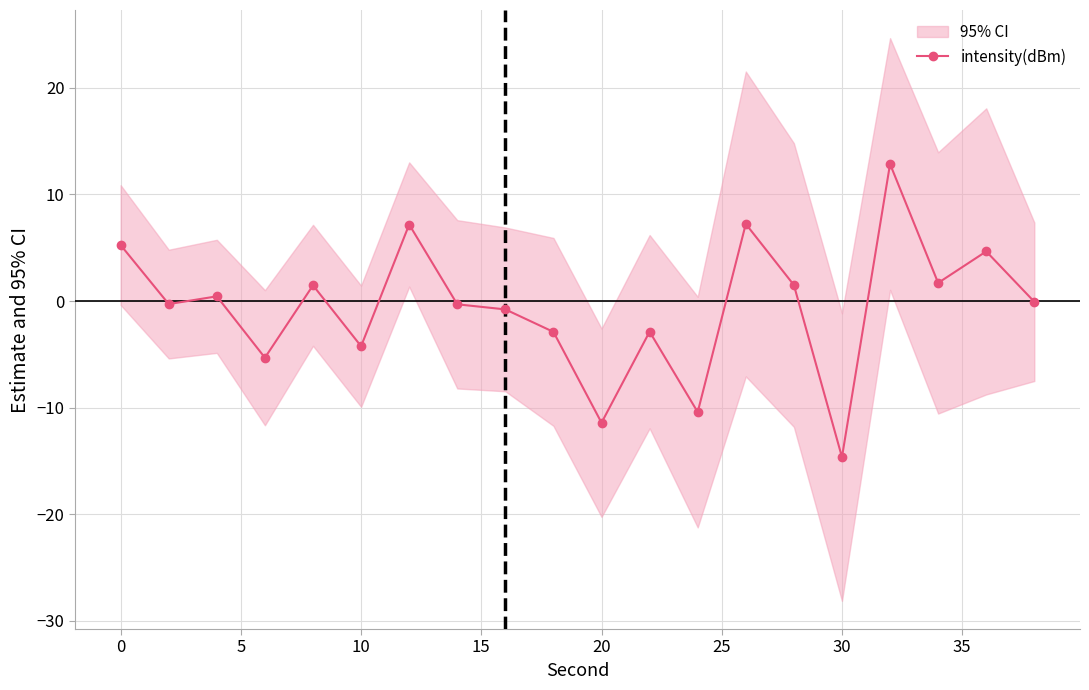

Reading left to right, list all the values displayed in this chart.

5.3	-0.3	0.4	-5.3	1.5	-4.2	7.2	-0.3	-0.8	-2.9	-11.4	-2.9	-10.4	7.2	1.5	-14.6	12.9	1.7	4.7	-0.1